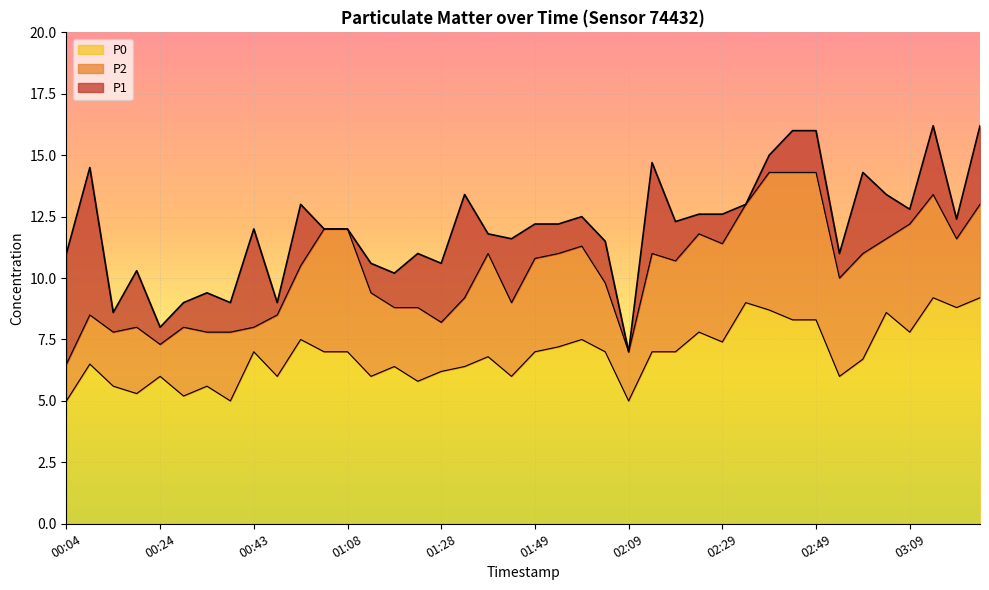

At which category does the chart reach its peak across all series?

03:13